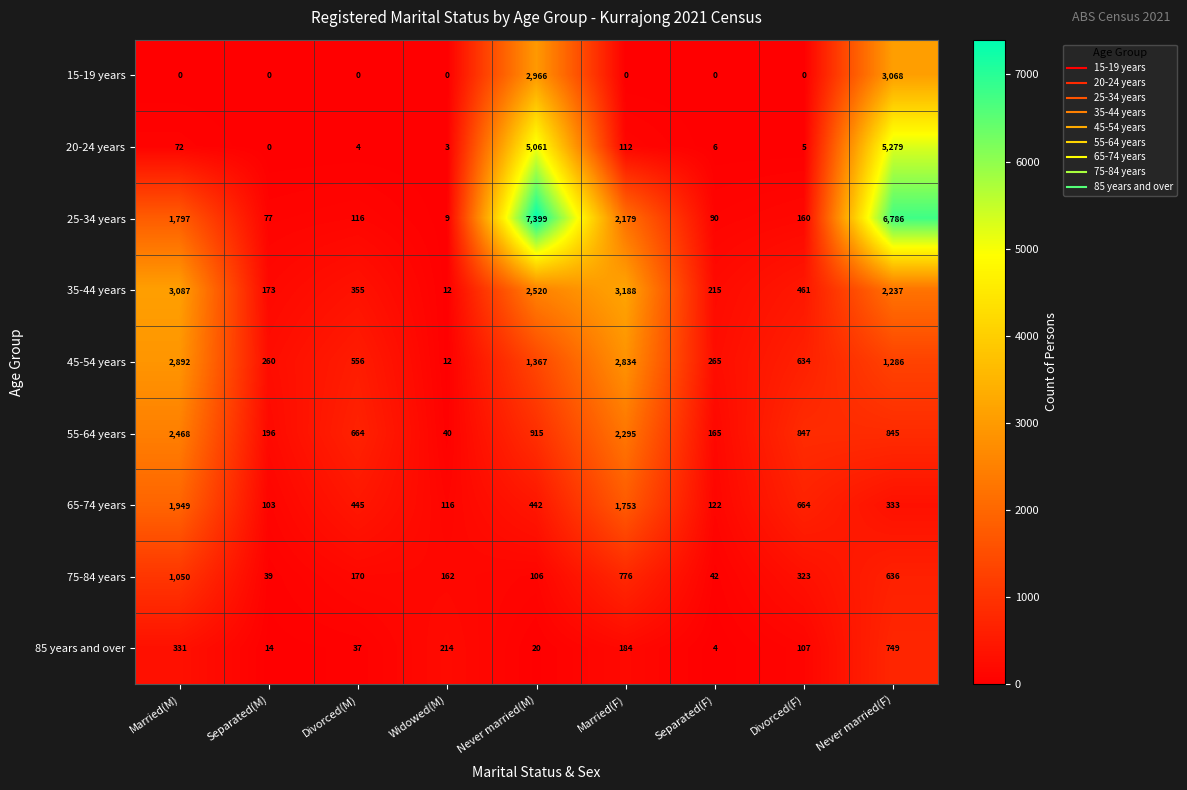

Is the value of 15-19 years at Never married(M) greater than the value of 55-64 years at Divorced(M)?

Yes